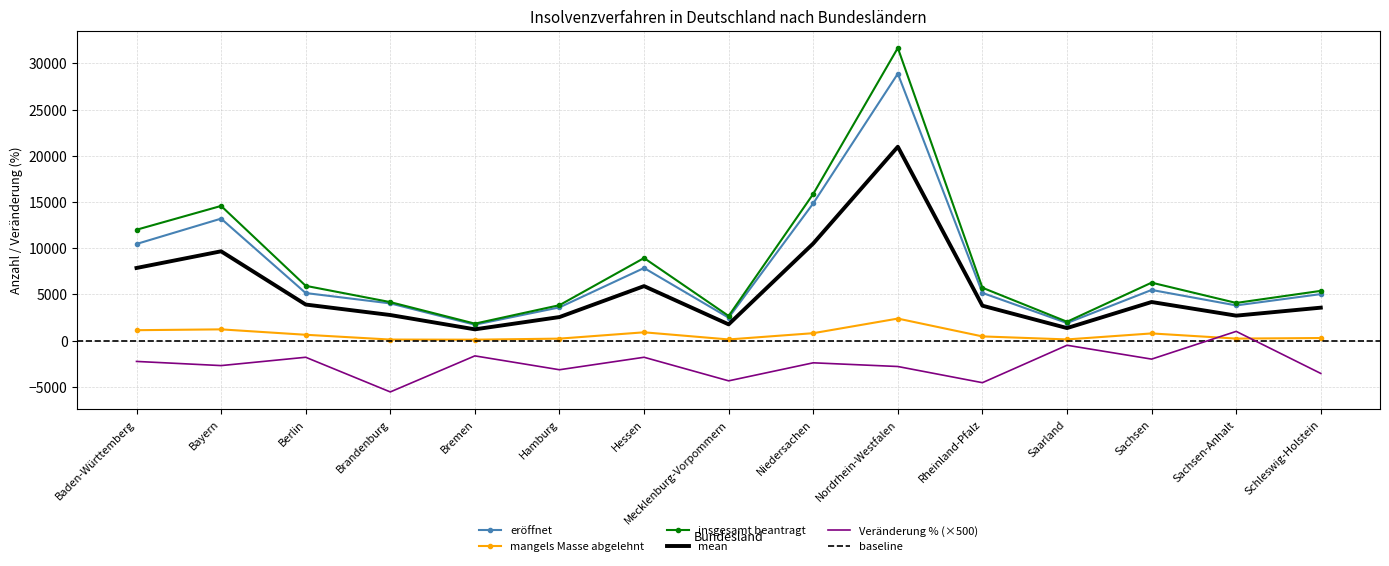

What is the label of the 6th point from the right?

Nordrhein-Westfalen